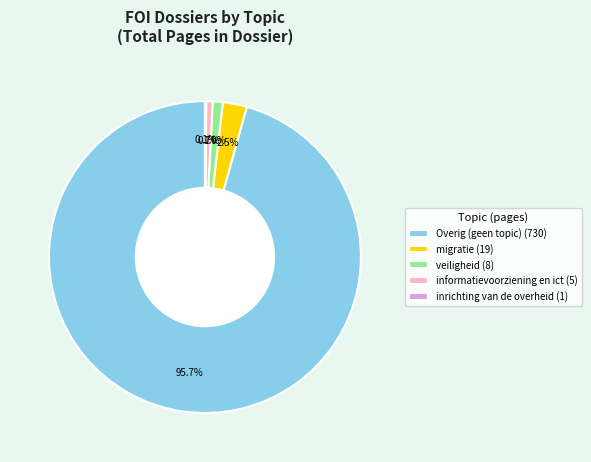

To the nearest percent, what is the difference between the largest and smallest slice percentages?

96%